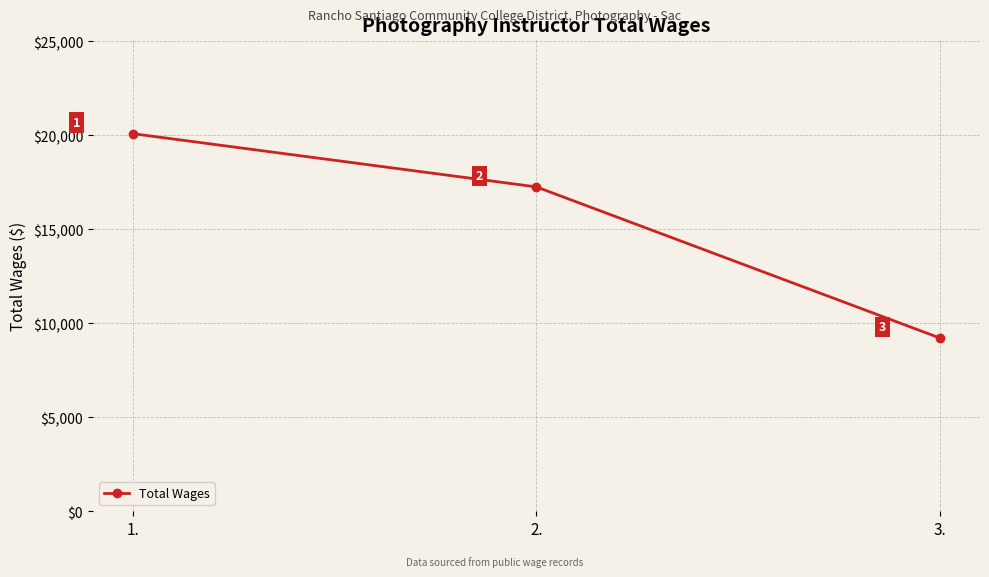

The chart shows a value of 12472 at 3.. True or false?

False